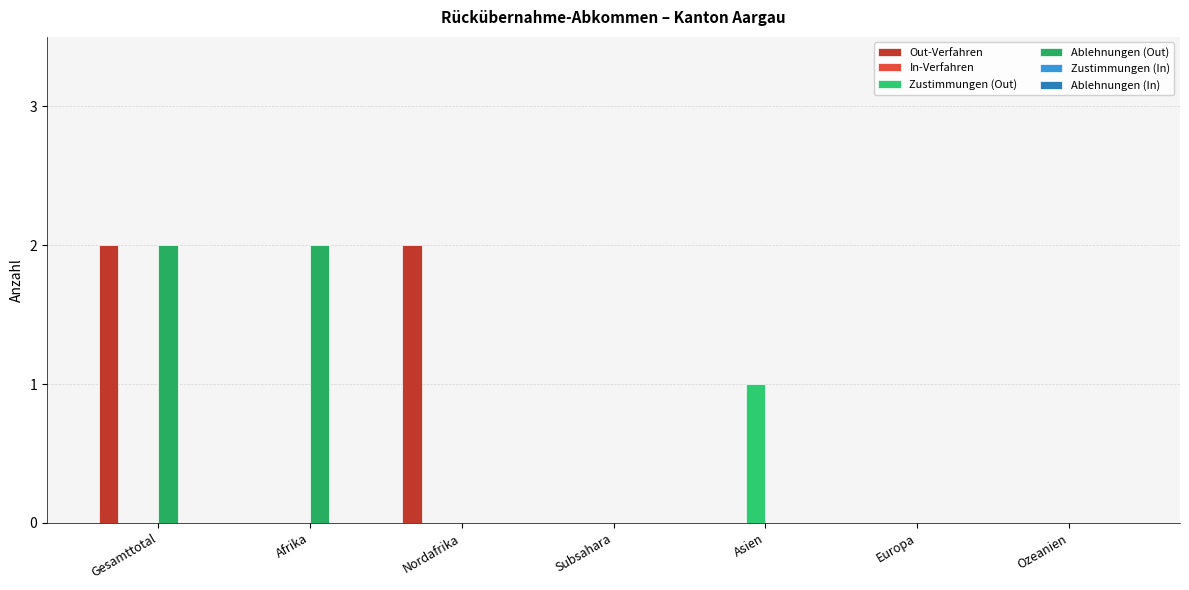

How many categories are shown in the chart?

7